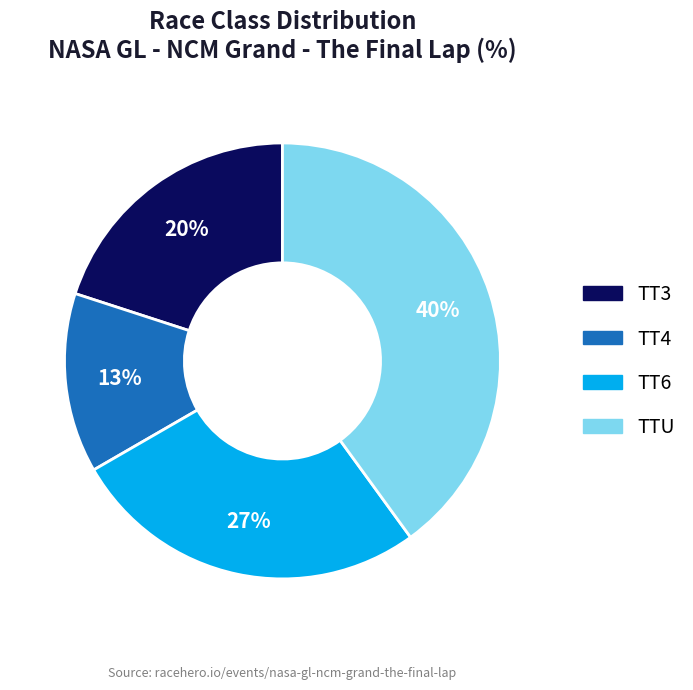

How many slices are in this pie chart?

4